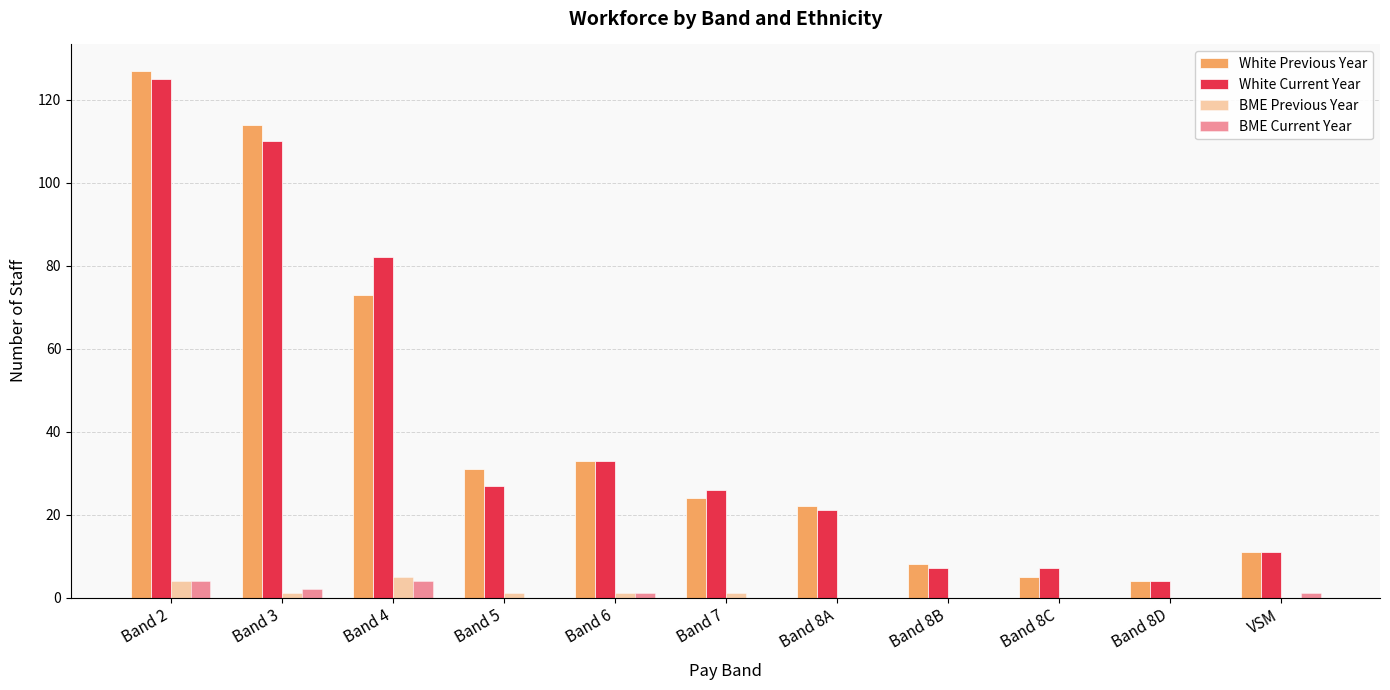

At which category is the sum across all series the highest?

Band 2